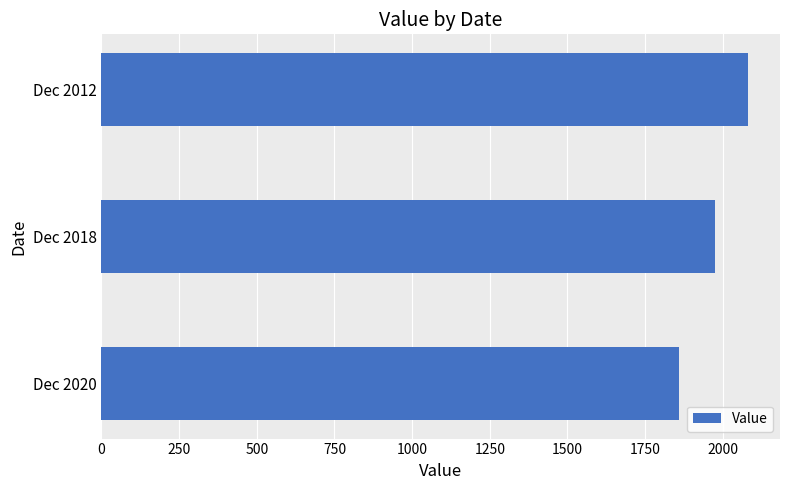

How many categories are shown in the chart?

3